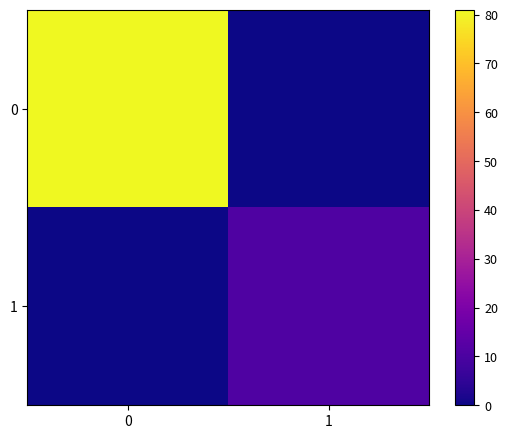

Reading right to left, list all the values displayed in this chart.

0: 1=0	0=81
1: 1=11	0=0